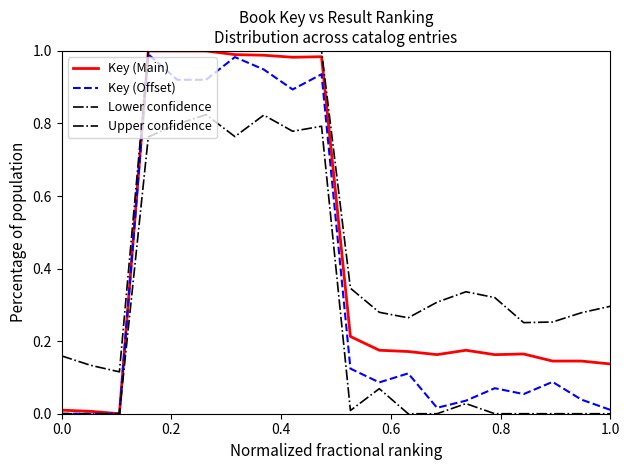

How many lines are shown in the chart?

4